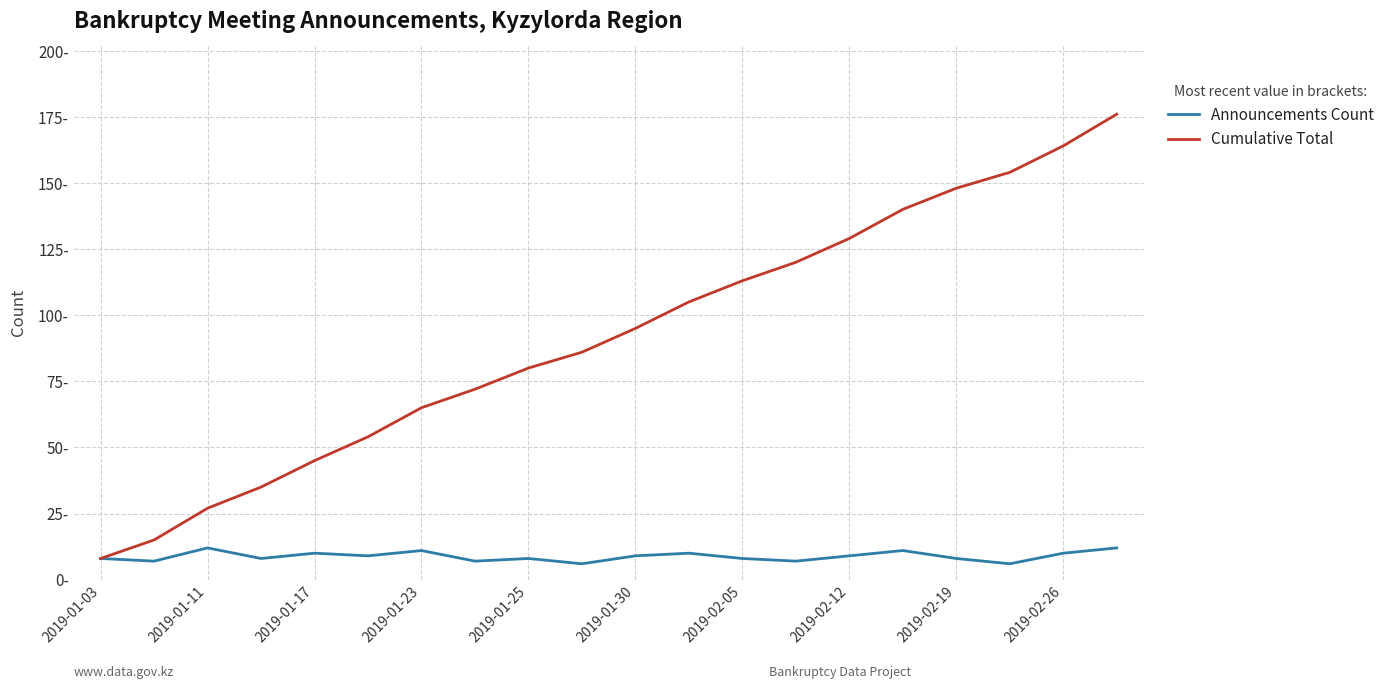

Does the chart have visible grid lines?

Yes